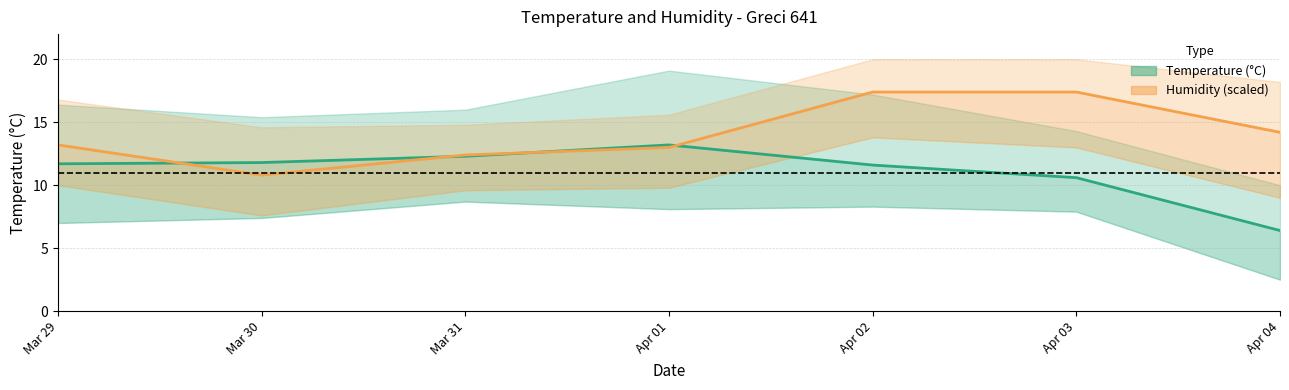

Reading left to right, transcribe all the data shown in this chart.

Temp MED: 11.7	11.8	12.3	13.2	11.6	10.6	6.4
Humidity MED: 13.2	10.8	12.4	13.0	17.4	17.4	14.2